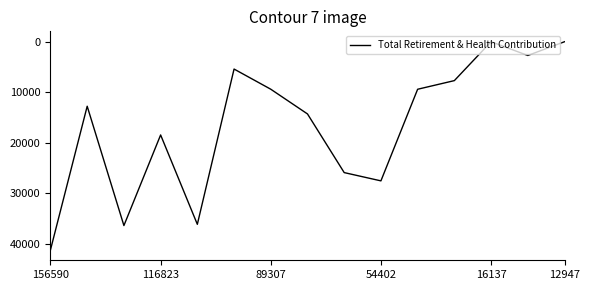

What is the maximum value shown in the chart?

41251